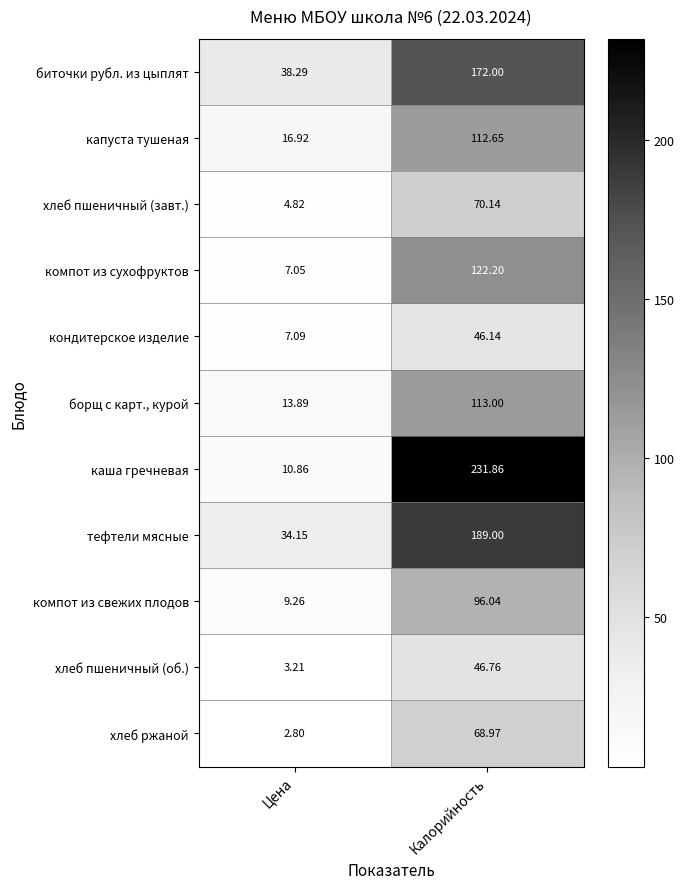

At which category is the sum across all series the highest?

Калорийность